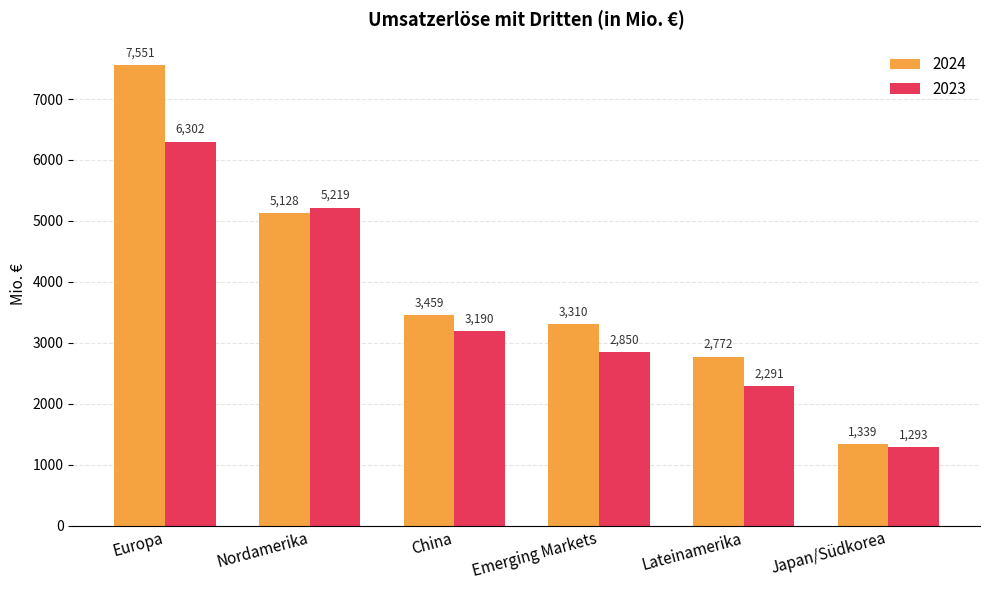

What is the sum of the 2024 values at Emerging Markets and Japan/Südkorea?

4649